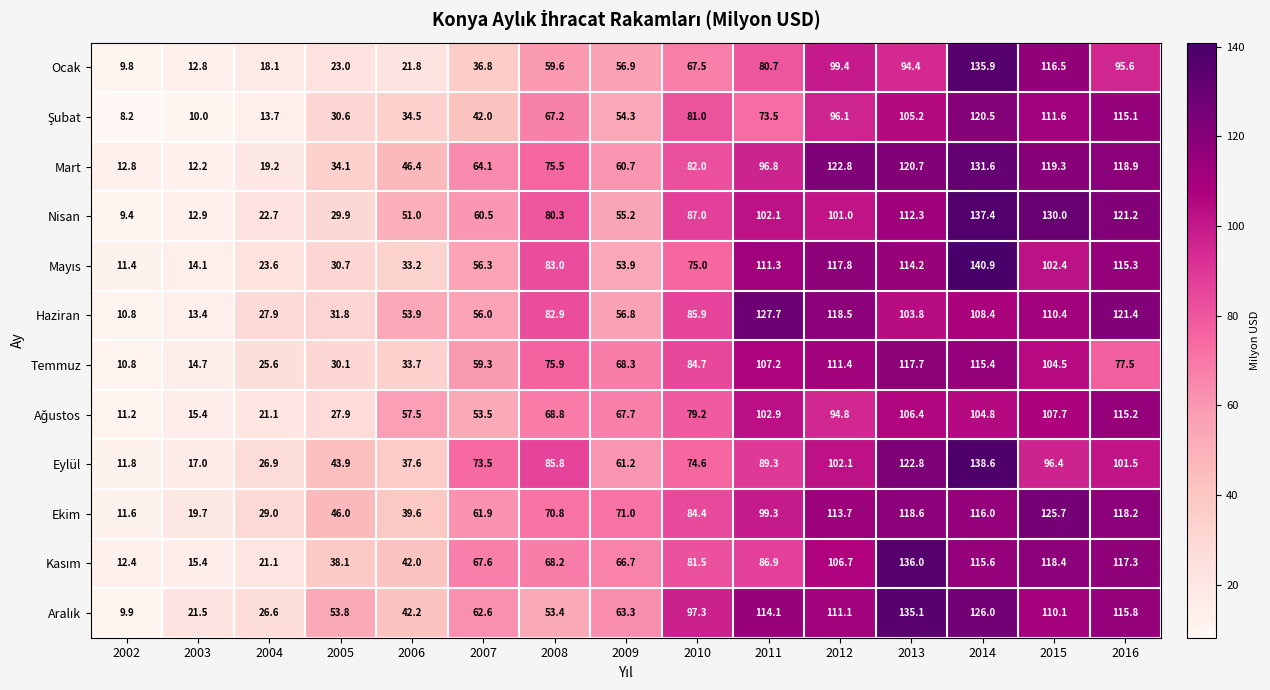

Which label corresponds to the largest value in the chart?

2014